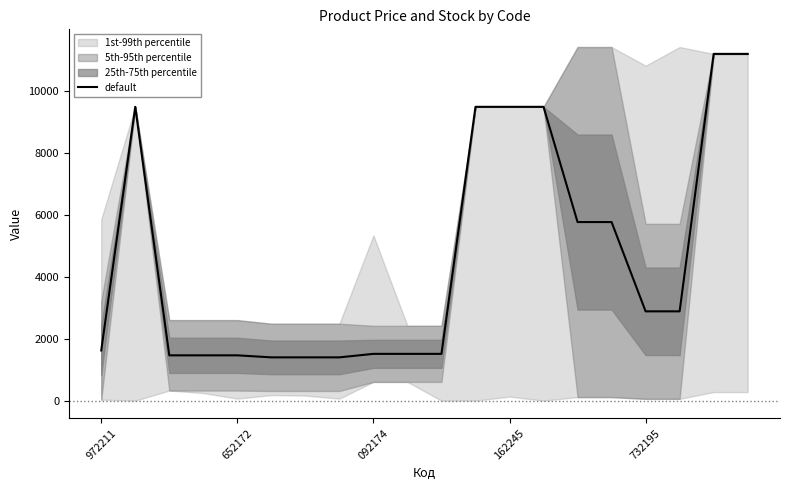

Where is the data nearest to the value 6292?

14